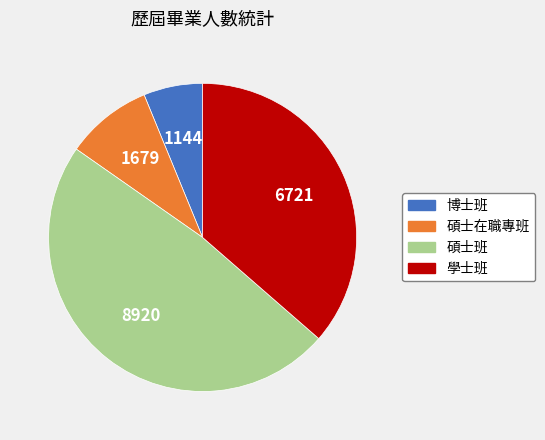

Does 博士班 represent more than half of the total?

No